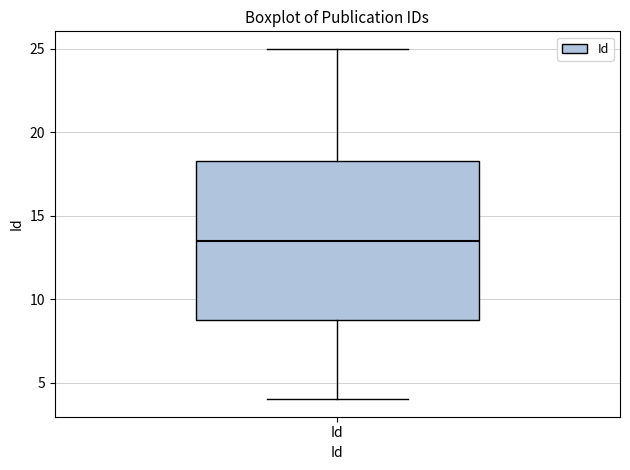

Where does the lower whisker of the box for Id end on the y-axis? The values are not printed on the chart, so give them approximately, as read against the axis.

4.0